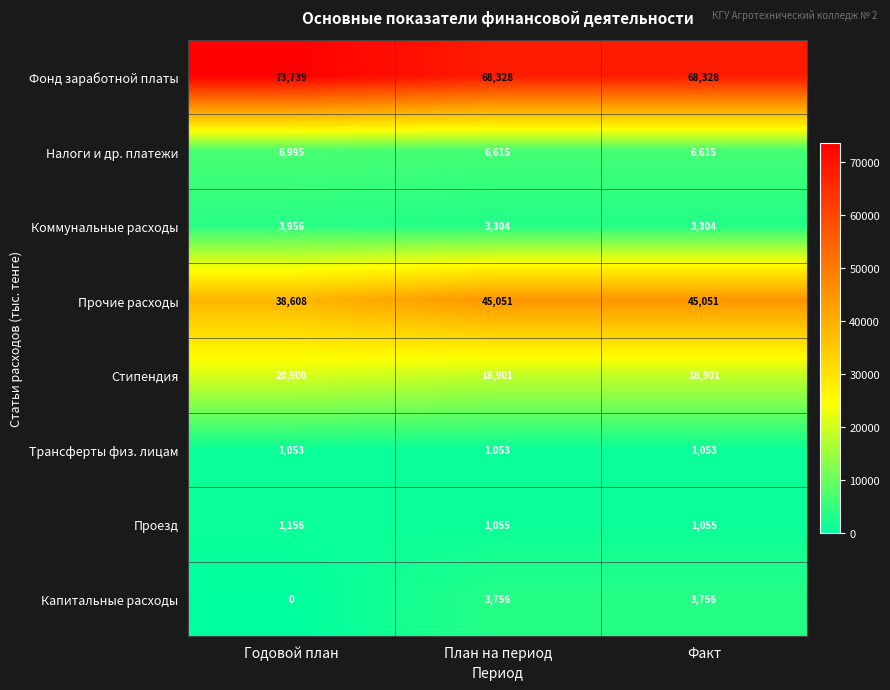

Count the Налоги и др. платежи values in the range 6615 to 6995.

3